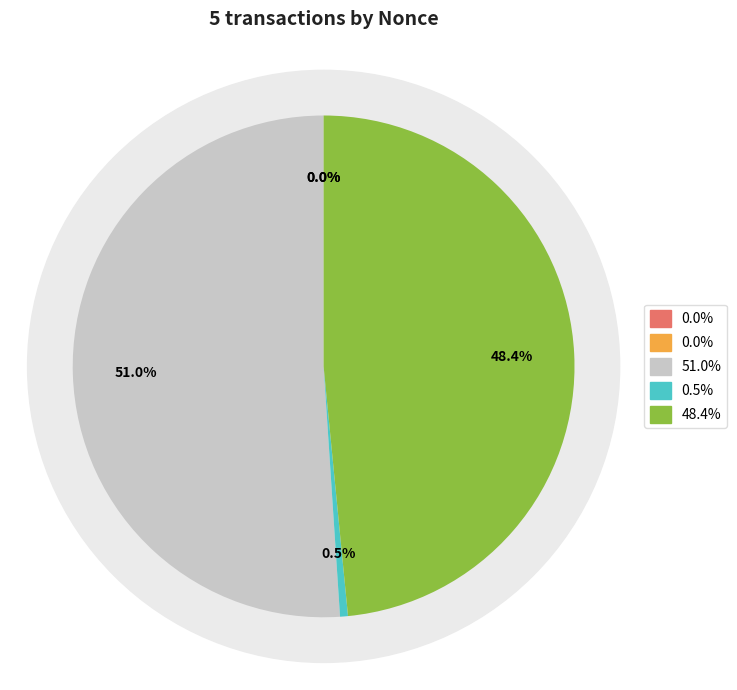

Count the number of slices in the pie.

5